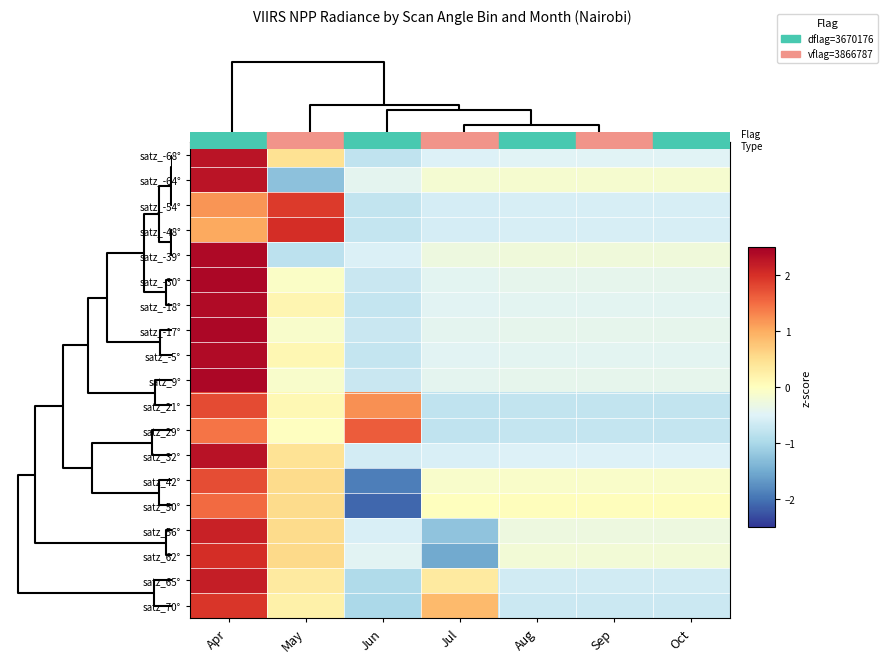

At how many categories does at least one series exceed 0?

7